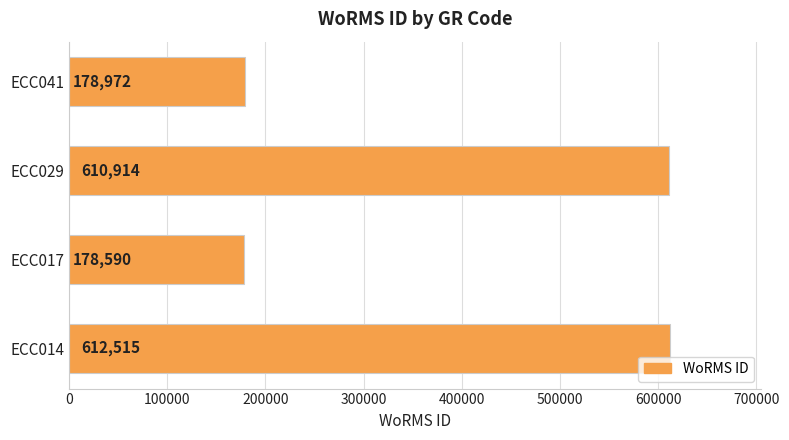

Reading bottom to top, what are all the values shown in this chart?

612515	178590	610914	178972